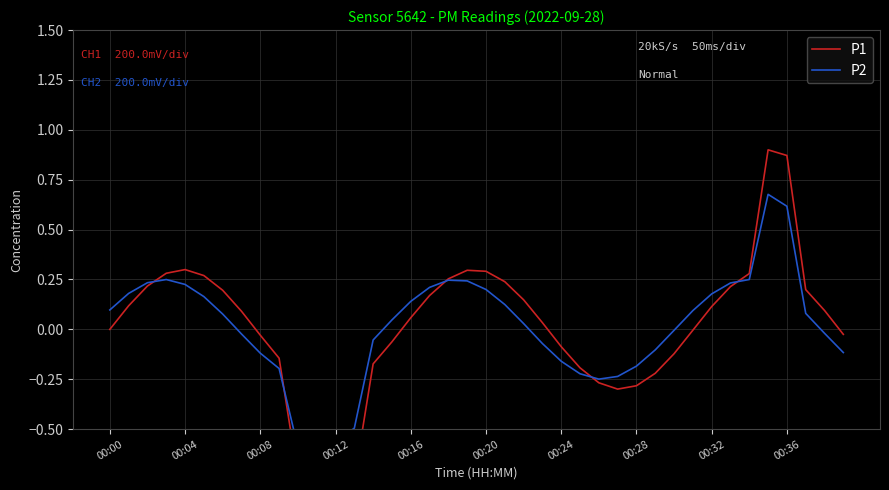

Where is P1 nearest to the value 0?

00:00